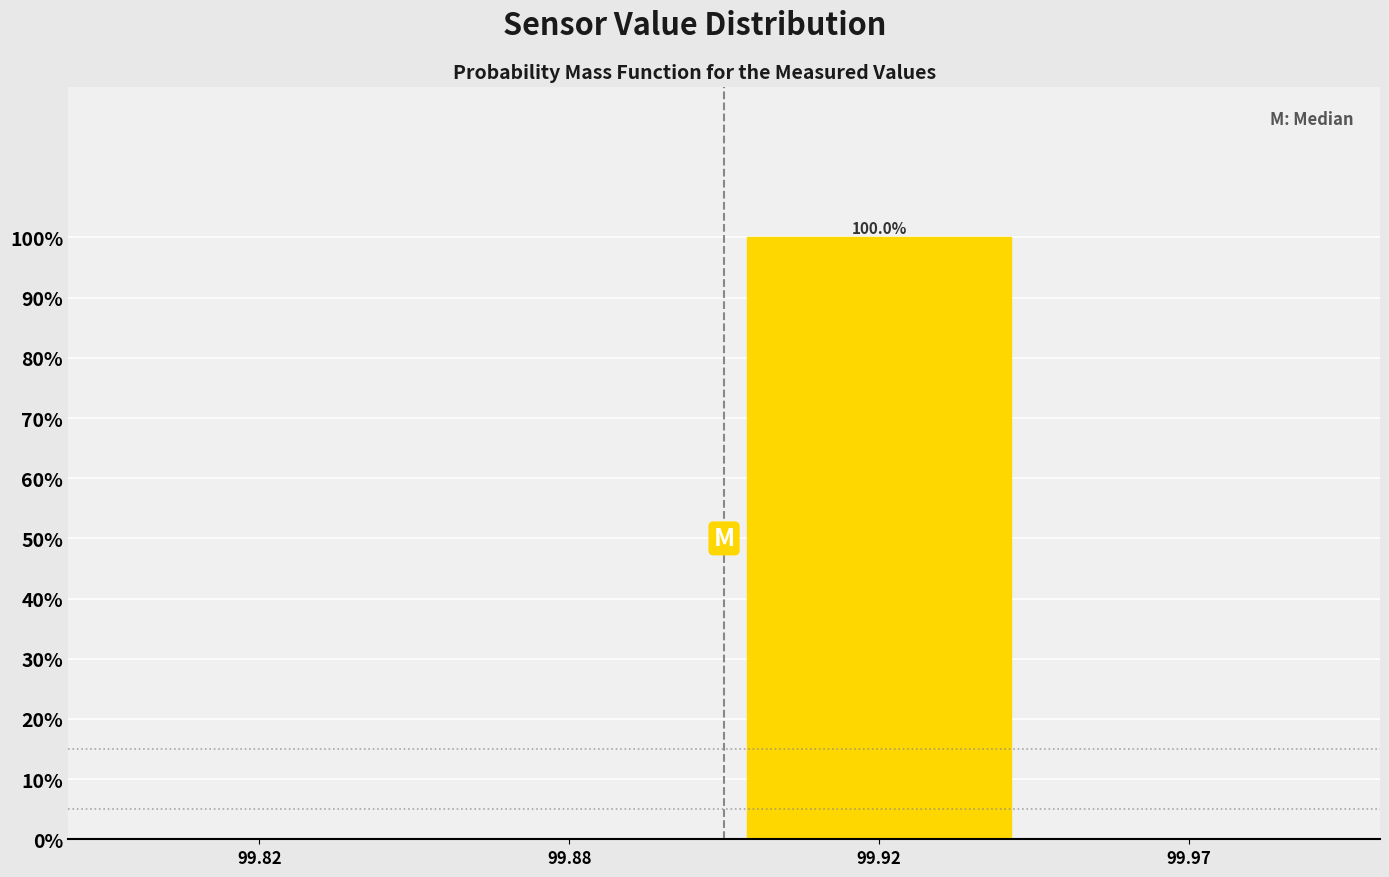

Reading left to right, what are all the values shown in this chart?

99.82=0	99.88=0	99.92=100	99.97=0